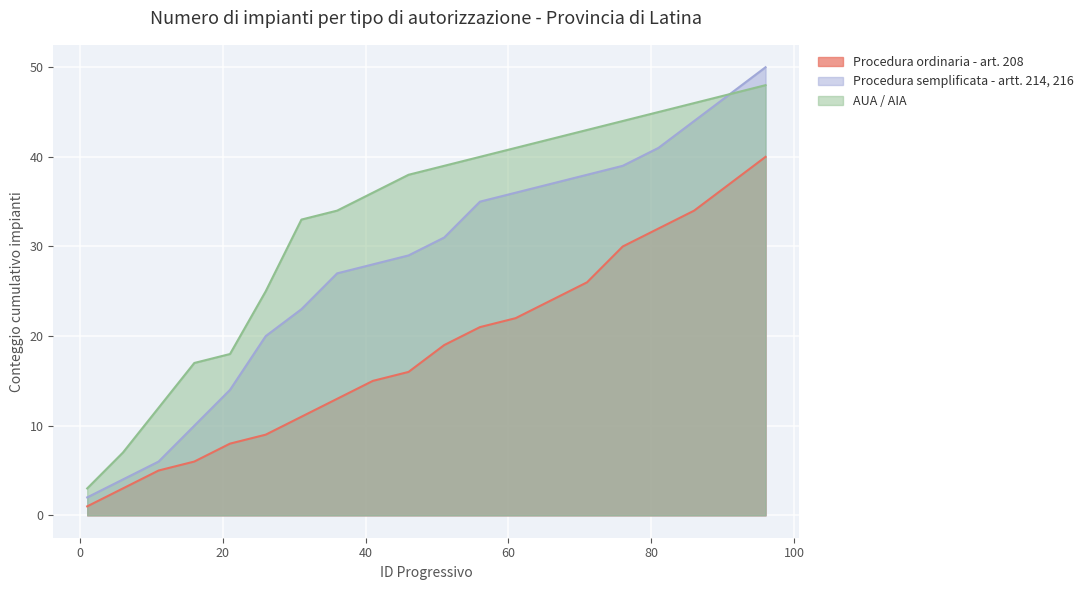

What is the sum of all Procedura semplificata - artt. 214, 216 values?

561